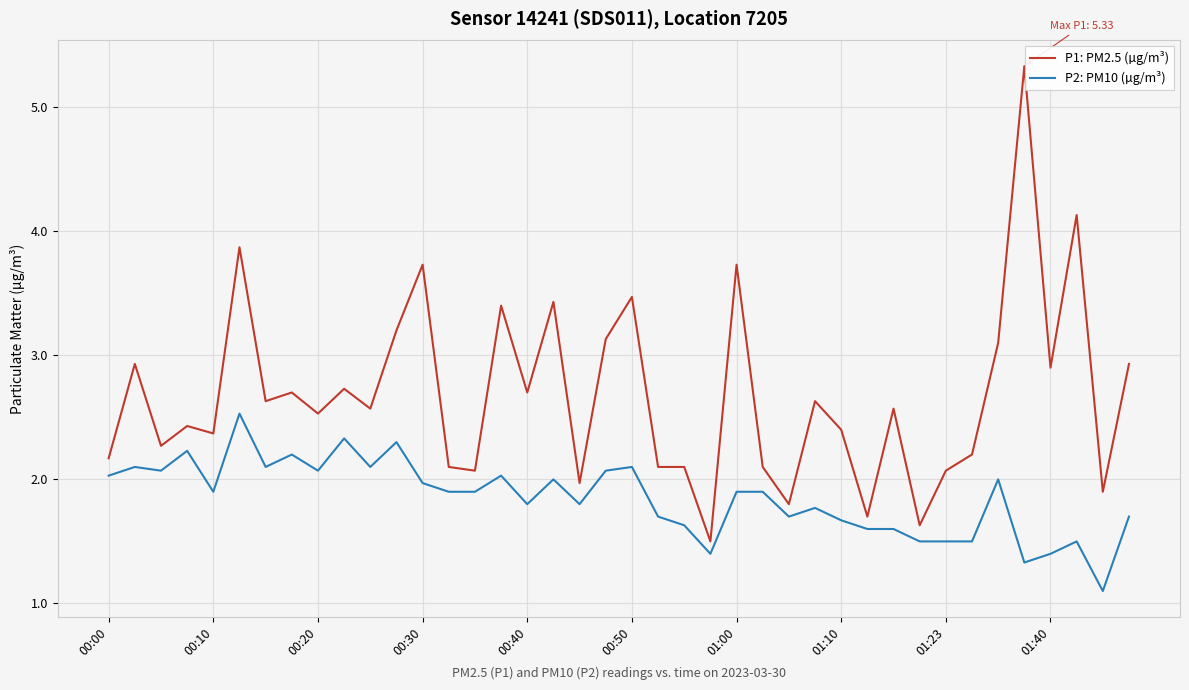

What is the maximum value for P2: PM10 (µg/m³)?

2.5